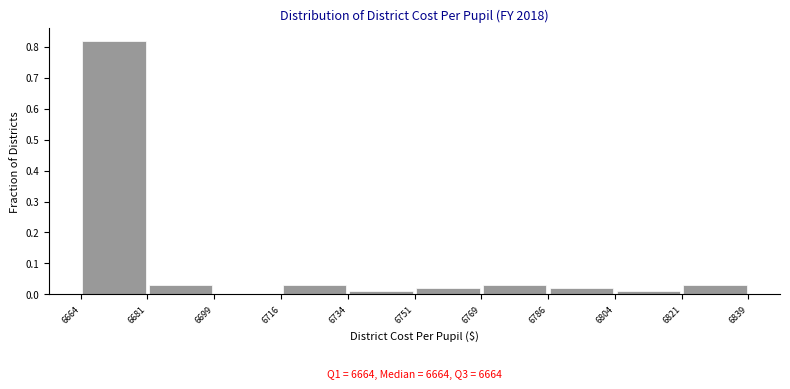

Which range on the x-axis has the tallest bar?

6664 to 6681